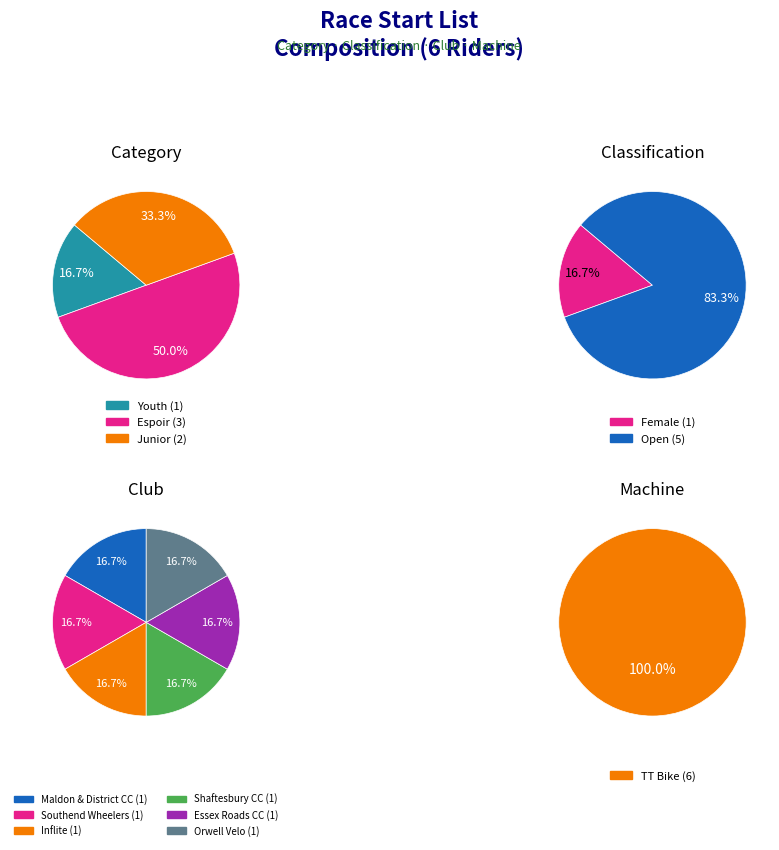

Combined, do Espoir (James Wicks) and Junior (Oskar Everett) account for over 50%?

Yes